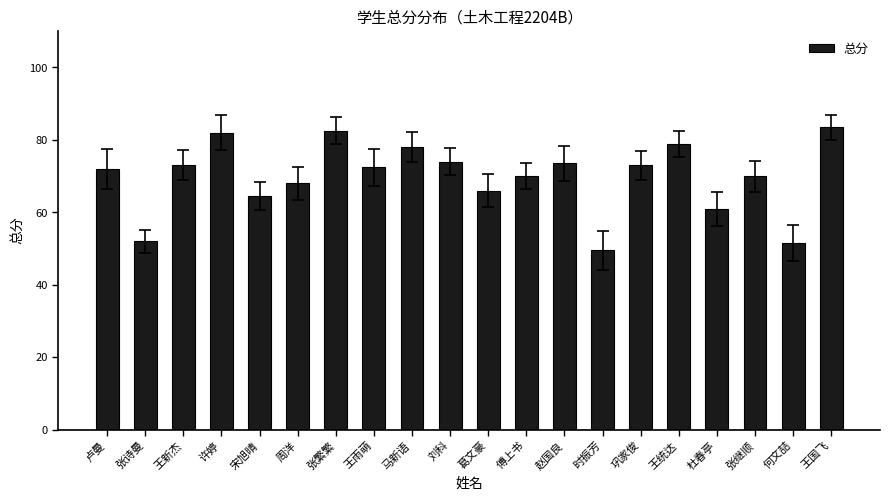

Reading left to right, extract all data points from this chart.

72.0	52.0	73.0	82.0	64.5	68.0	82.5	72.5	78.0	74.0	66.0	70.0	73.5	49.5	73.0	79.0	61.0	70.0	51.5	83.5